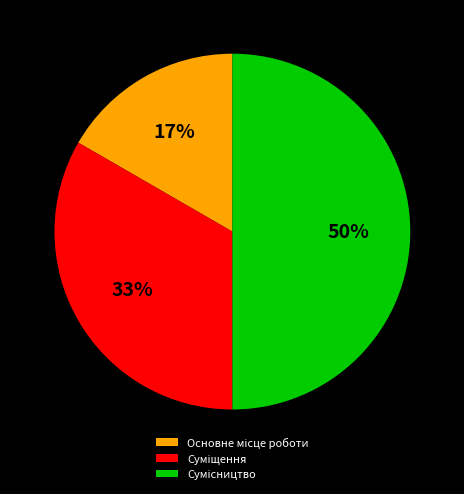

How many slices are in this pie chart?

3